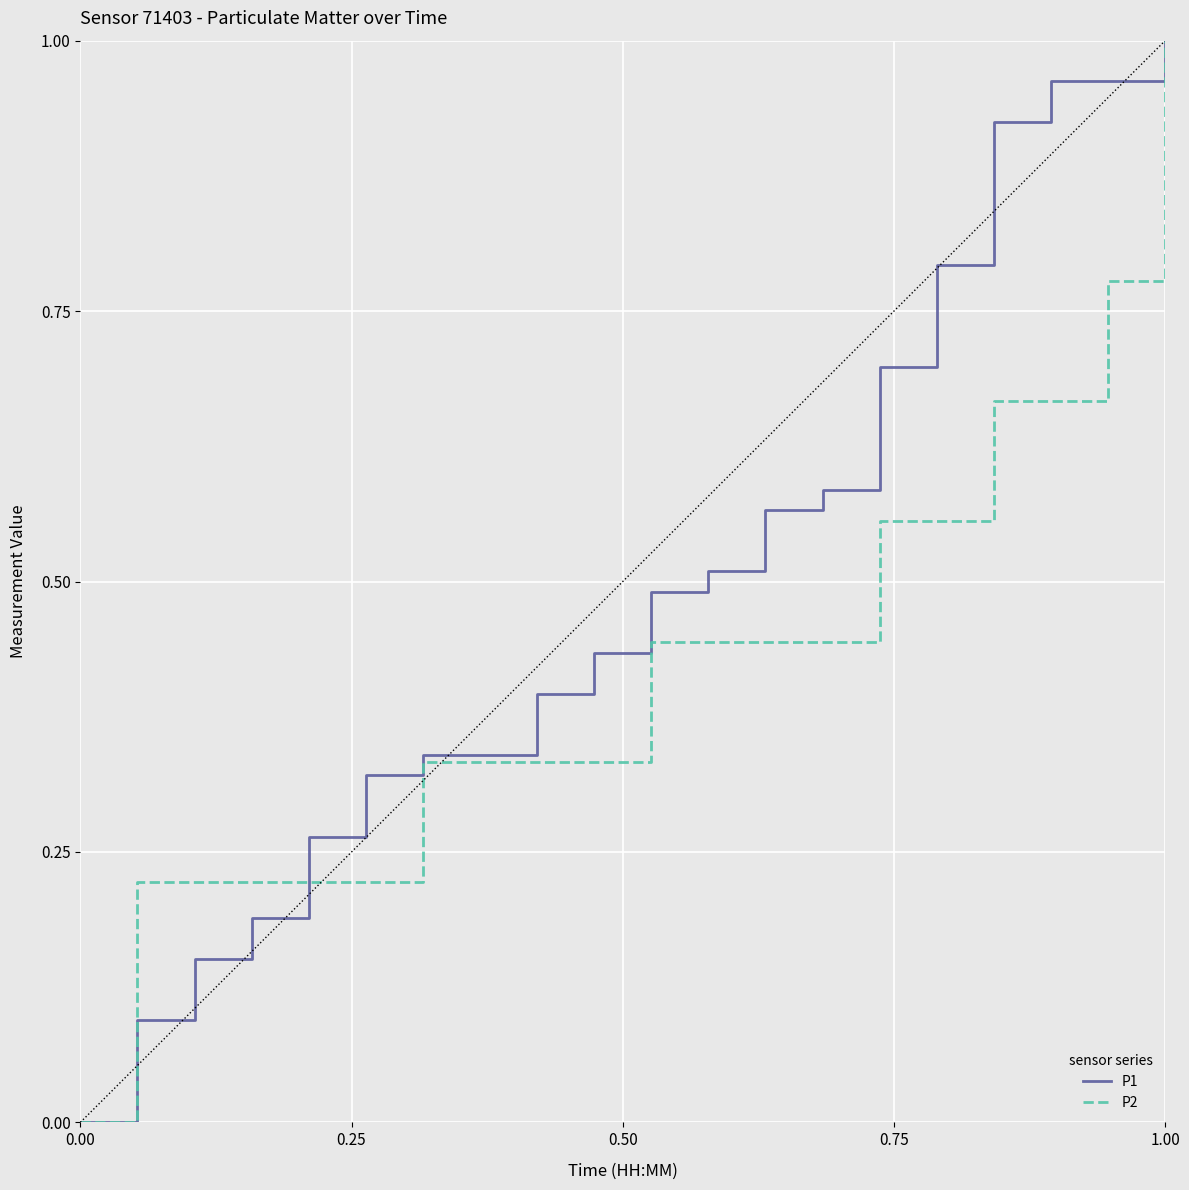

Which series has the largest total across all categories?

P1